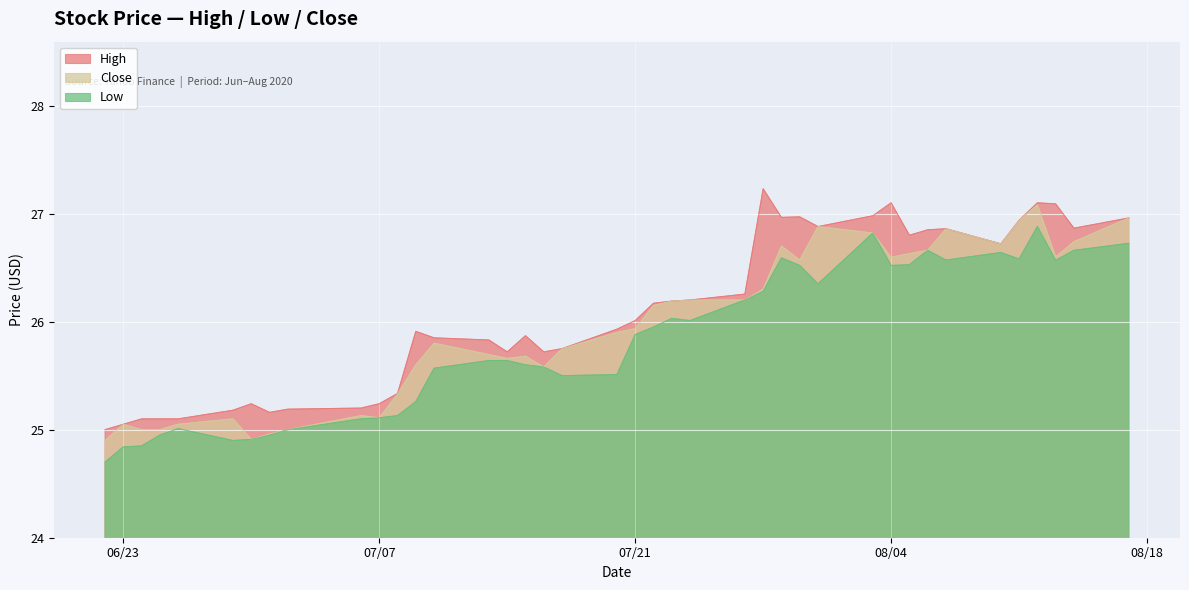

Is the value of Low at 2020-07-15 greater than the value of Close at 2020-07-10?

No